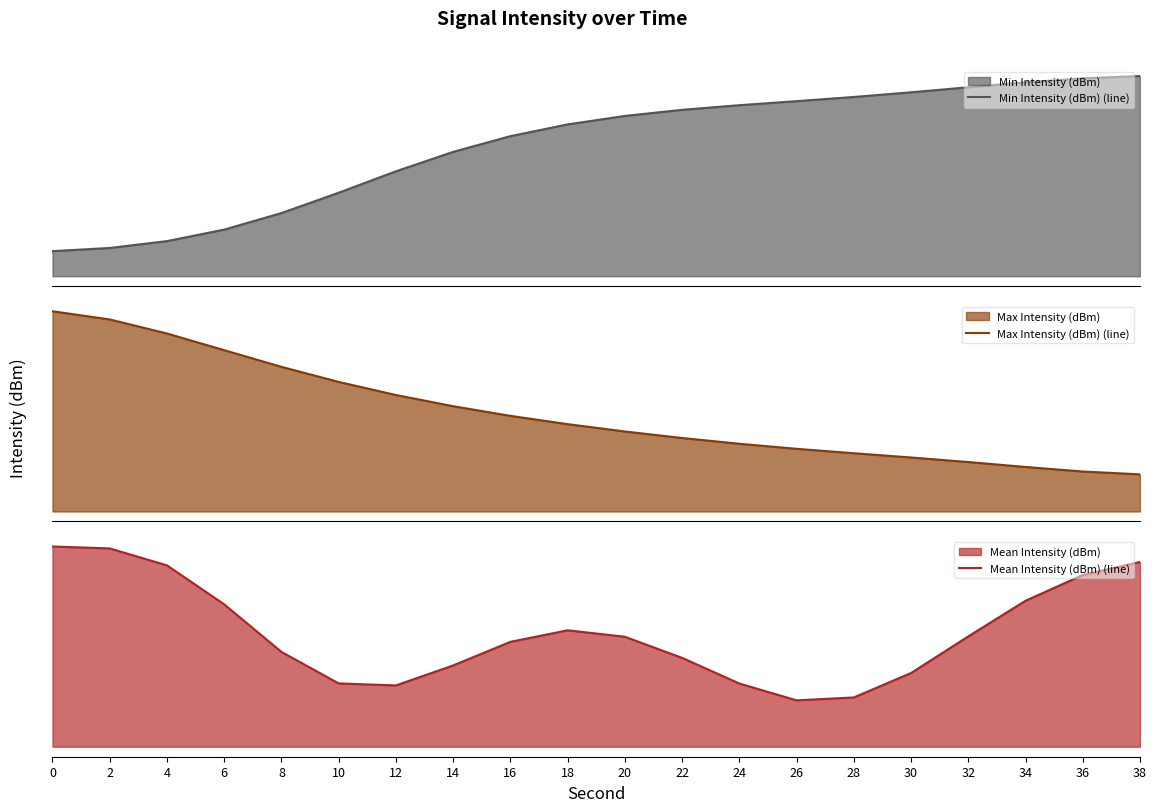

Rank the series at 36 from lowest to highest value.

Min Intensity (dBm) (line), Max Intensity (dBm) (line), Mean Intensity (dBm) (line)